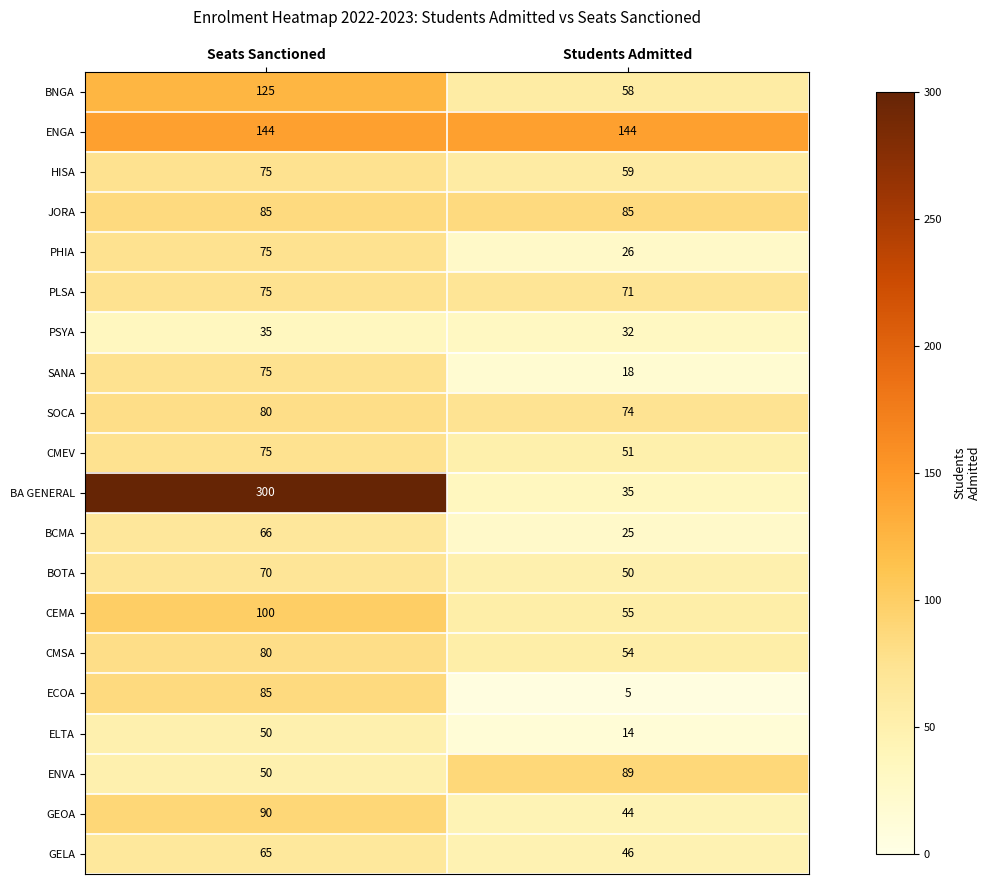

What is the total value across all series at Seats Sanctioned?

1800